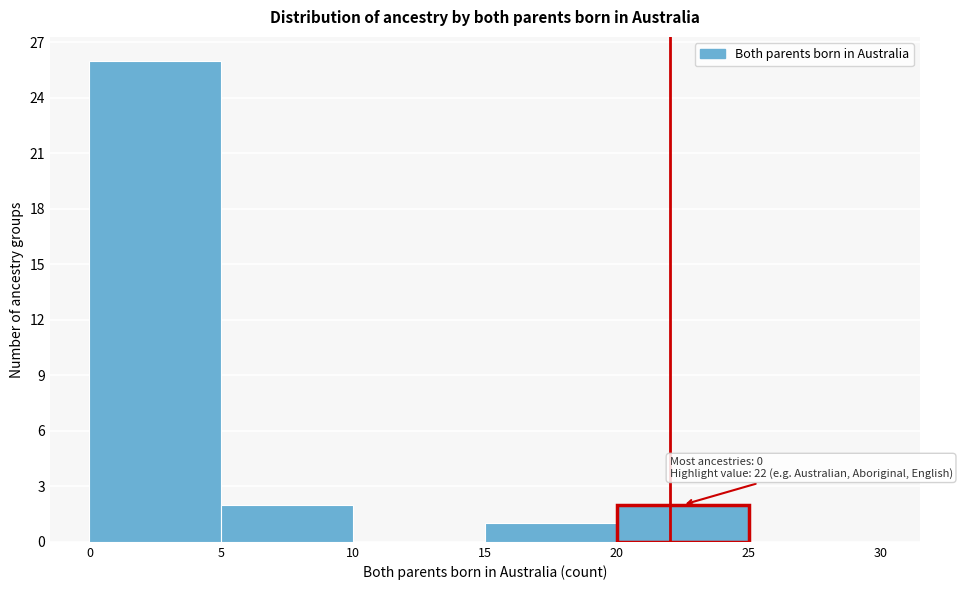

Over which range of the x-axis is the bar tallest?

0 to 5